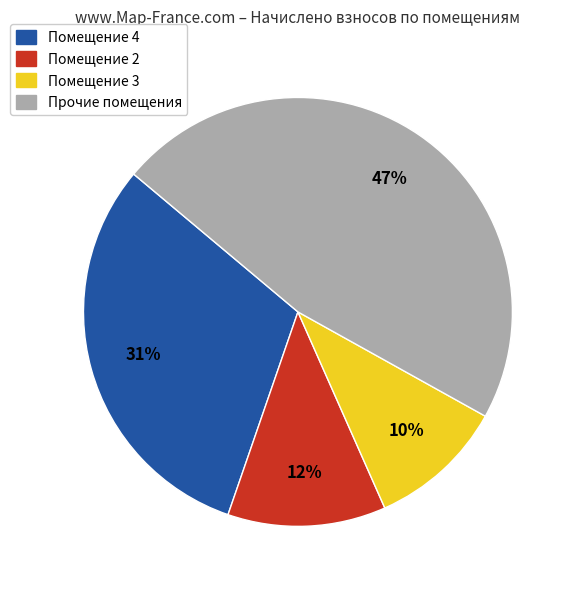

To the nearest percent, what is the difference between the largest and smallest slice percentages?

37%